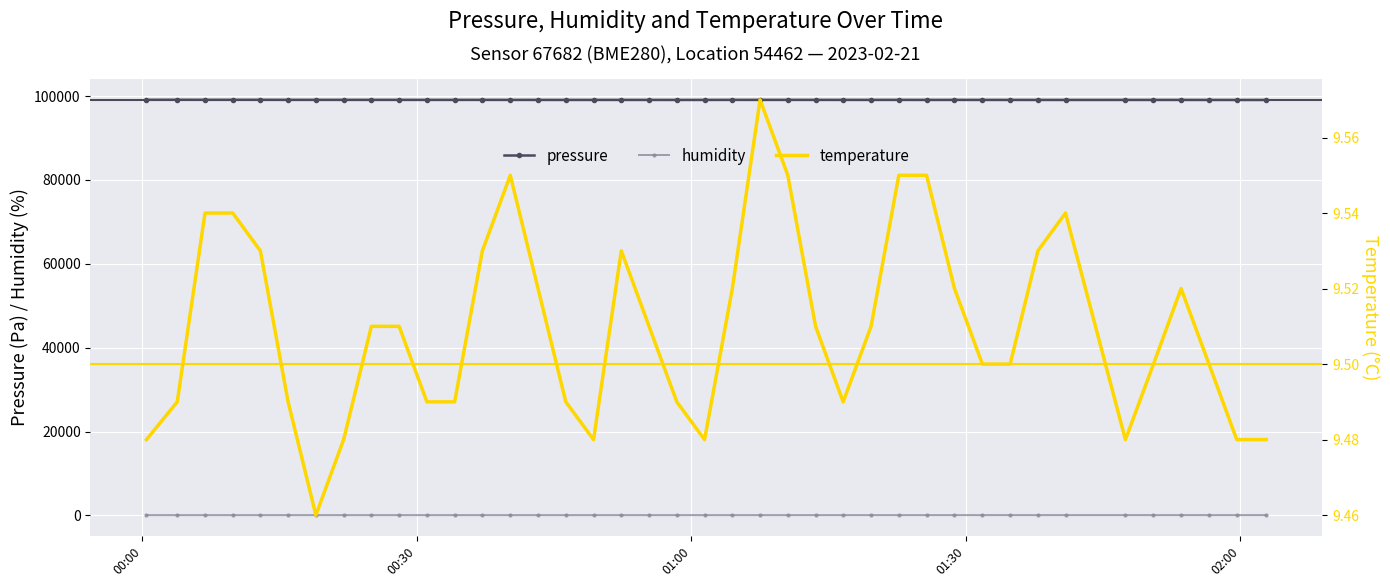

True or false: humidity has more than 0 interior local peaks.

True